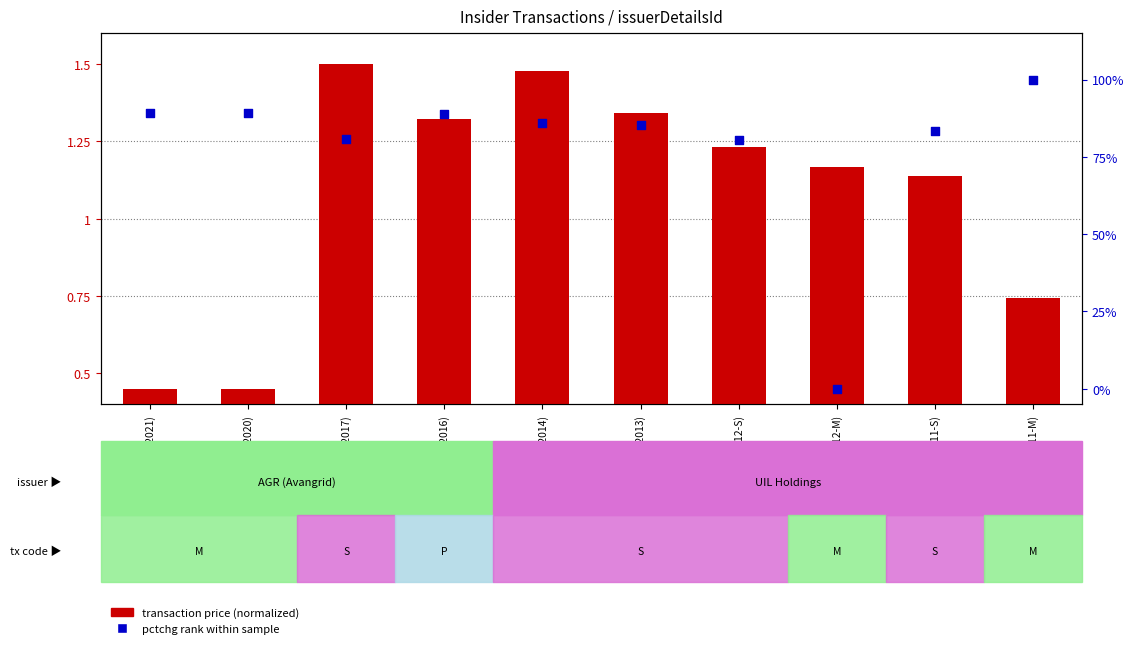

Which series contains the highest Y value?

pctchg rank within sample